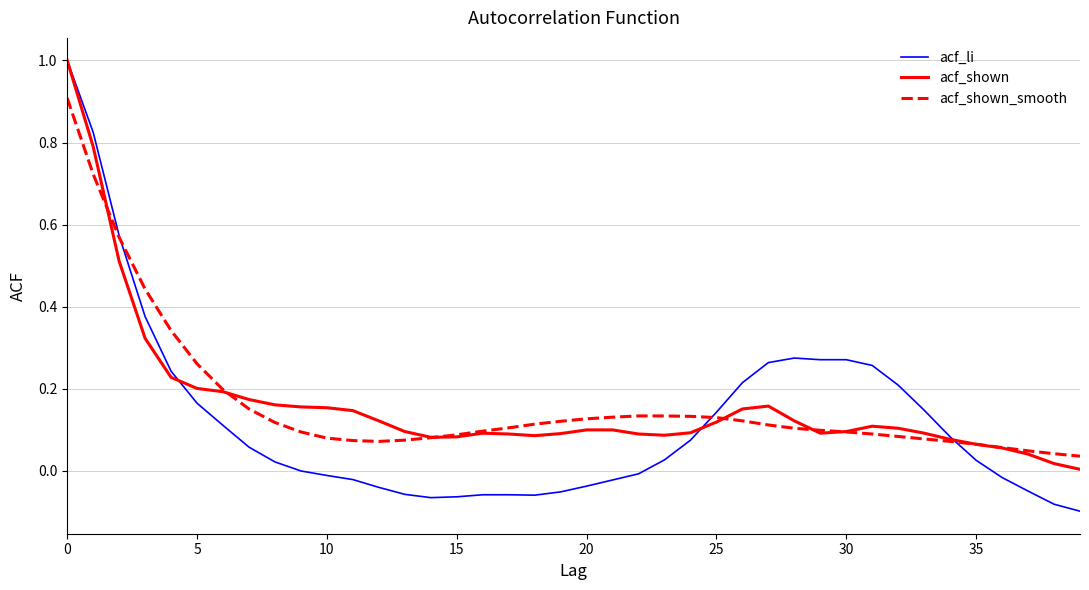

Which series has the largest range (max minus min)?

acf_li